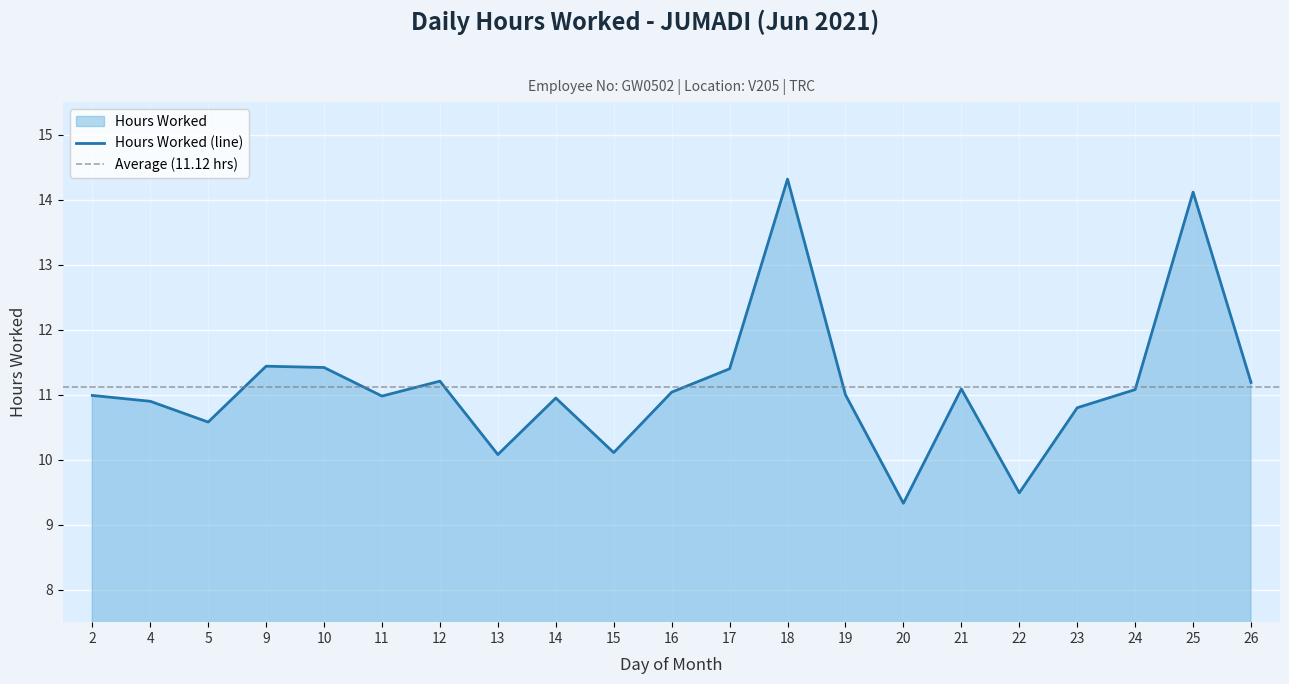

What is the difference between the values at 5 and 11?

0.4